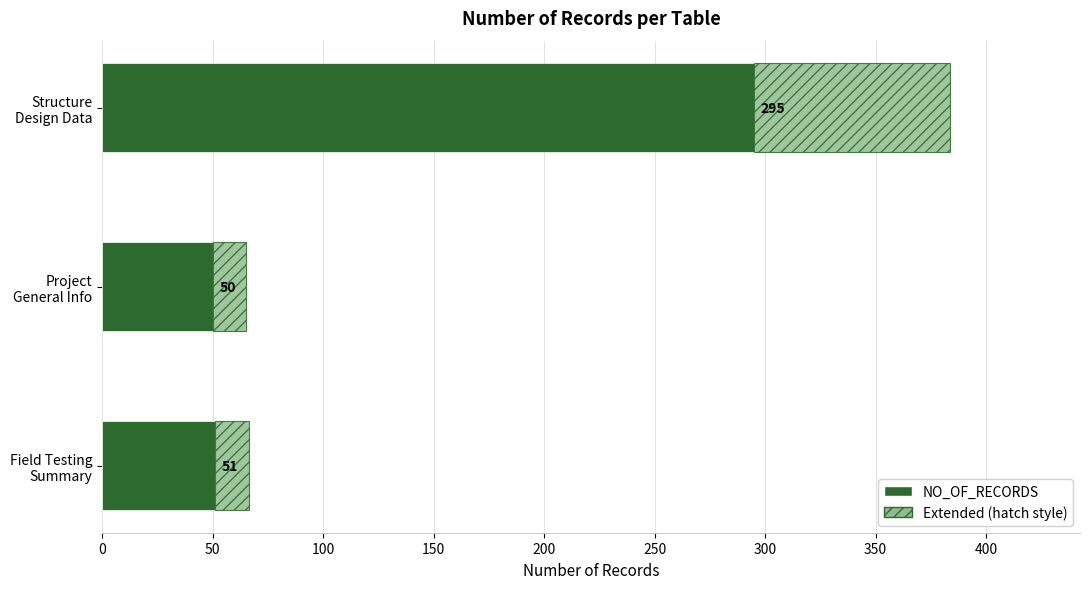

How many distinct data groups are displayed?

2